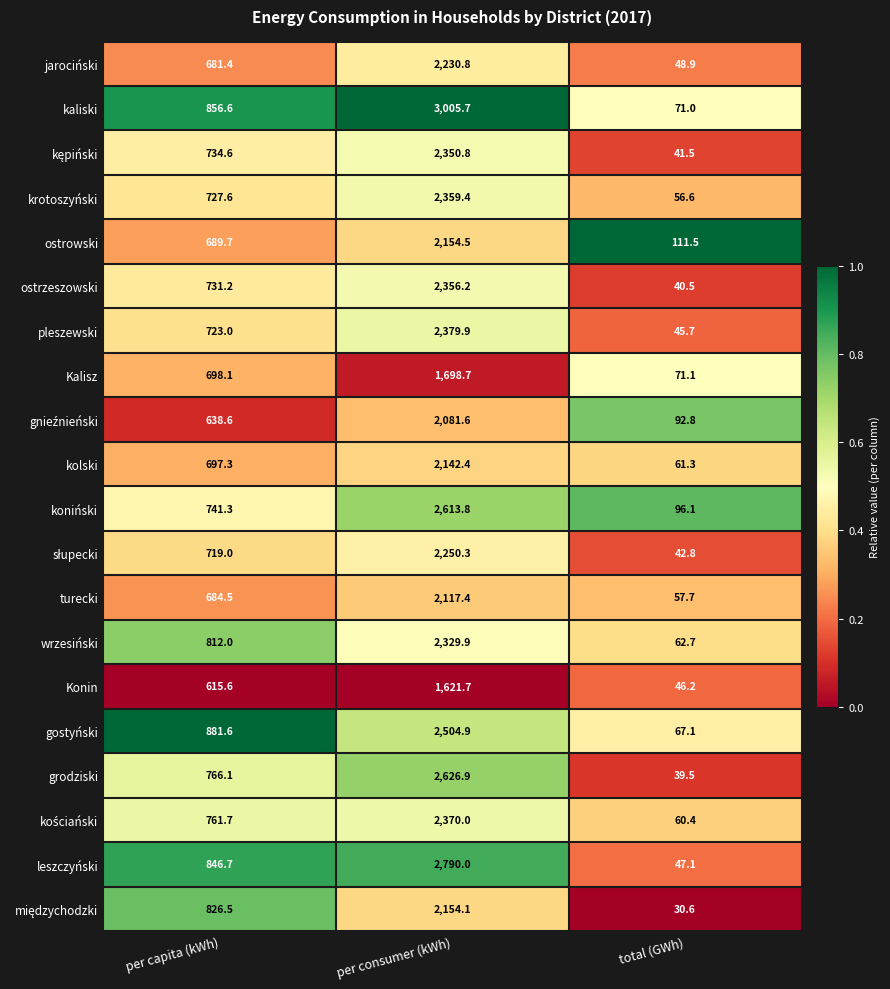

Rank the categories by kaliski value from lowest to highest.

total (GWh), per capita (kWh), per consumer (kWh)